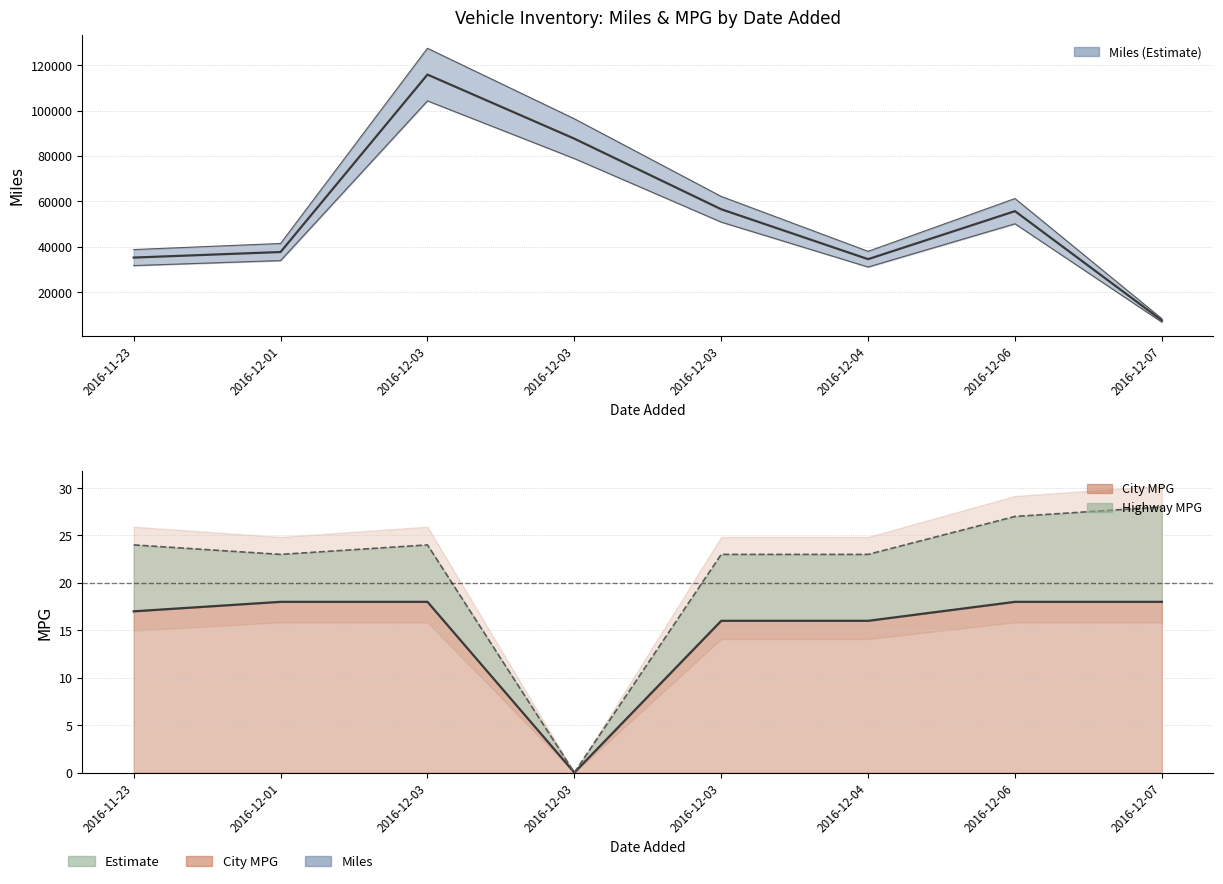

The value of City MPG at 2016-12-03 is 18. True or false?

True